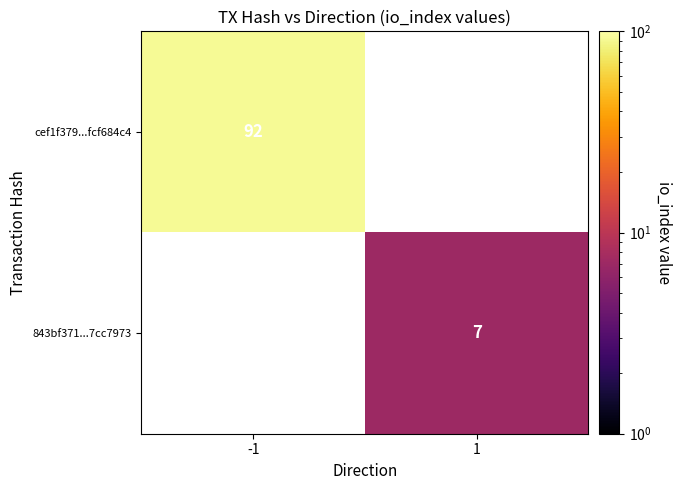

Is the value of 843bf371...7cc7973 at 1 greater than the value of cef1f379...fcf684c4 at -1?

No